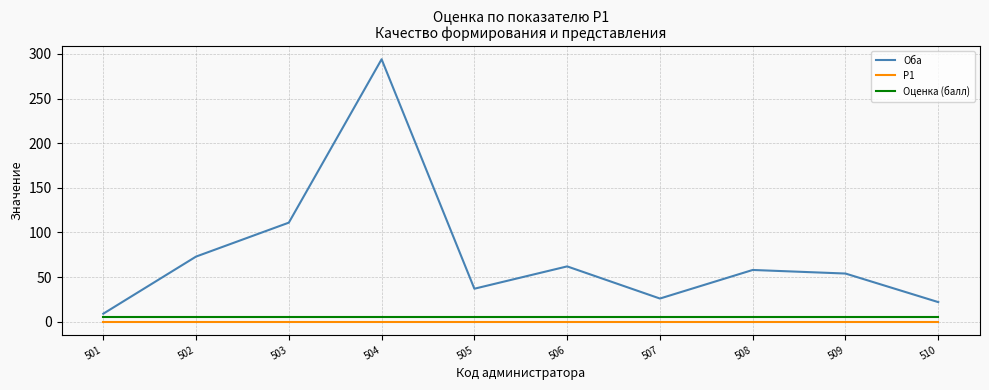

Reading left to right, extract all data points from this chart.

Оба: 9	73	111	294	37	62	26	58	54	22
Р1: 0	0	0	0	0	0	0	0	0	0
Оценка (балл): 5	5	5	5	5	5	5	5	5	5